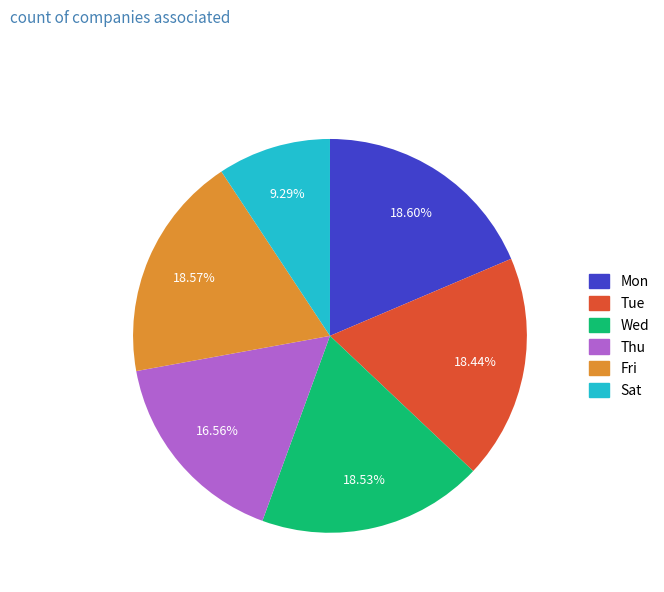

Does any single category account for the majority?

No